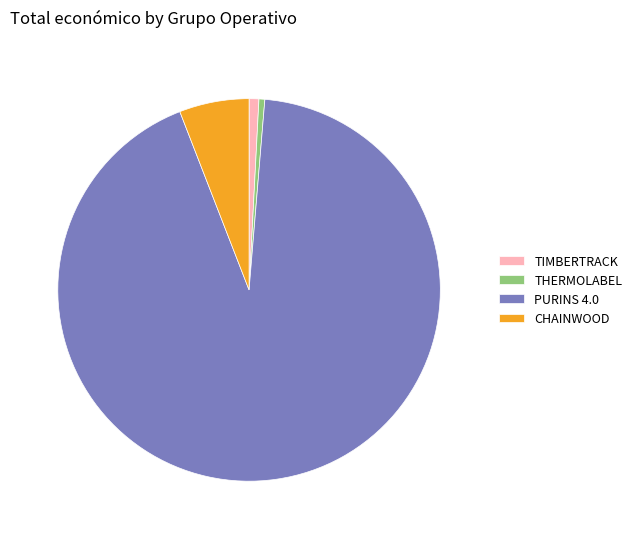

What is the largest slice in the pie chart?

PURINS 4.0